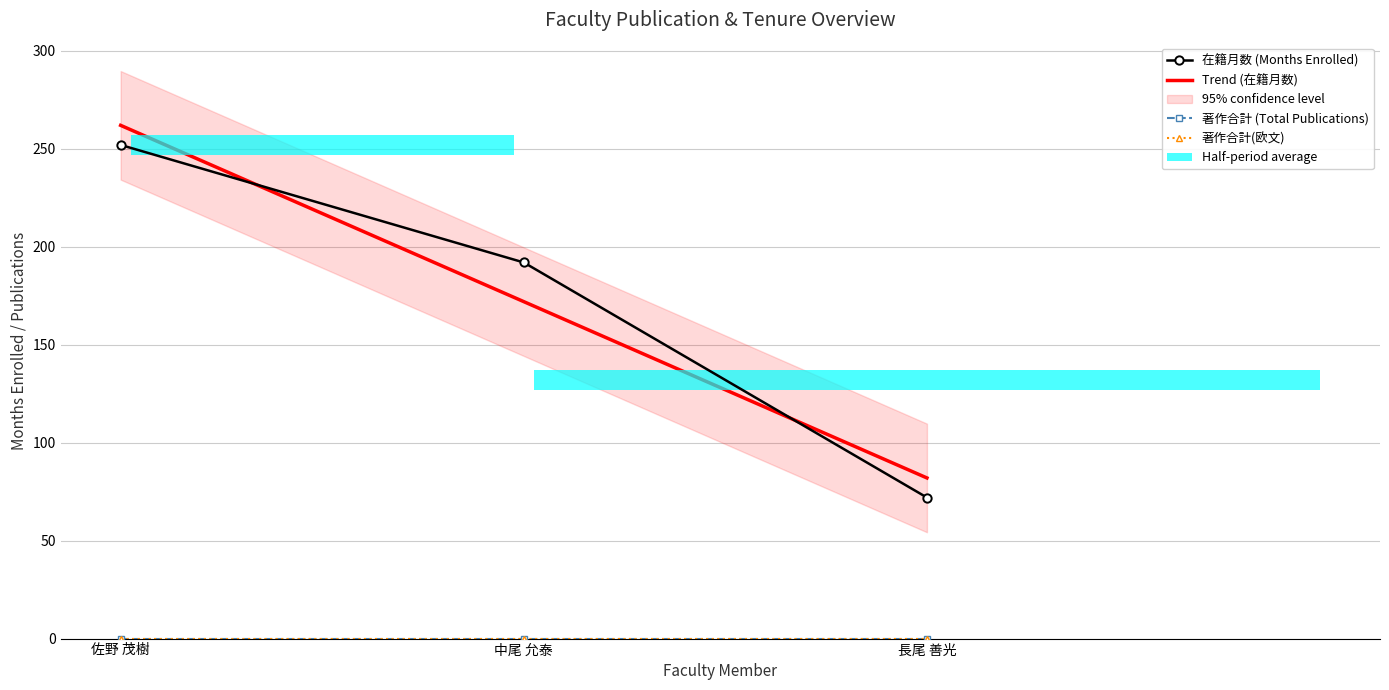

What position from the left is 佐野 茂樹?

1